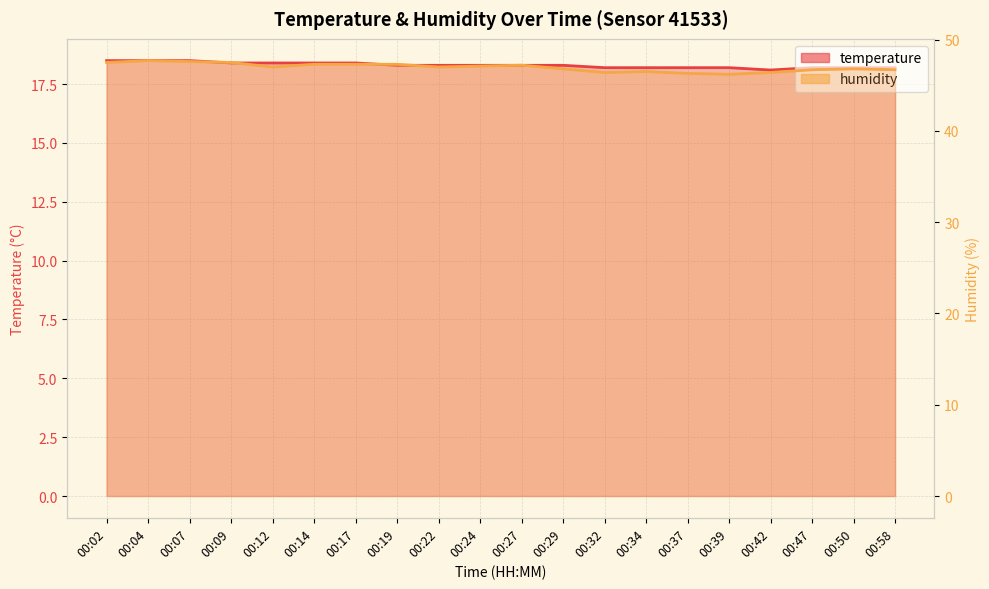

What is the value of the temperature point at the 9th from the left?

18.3